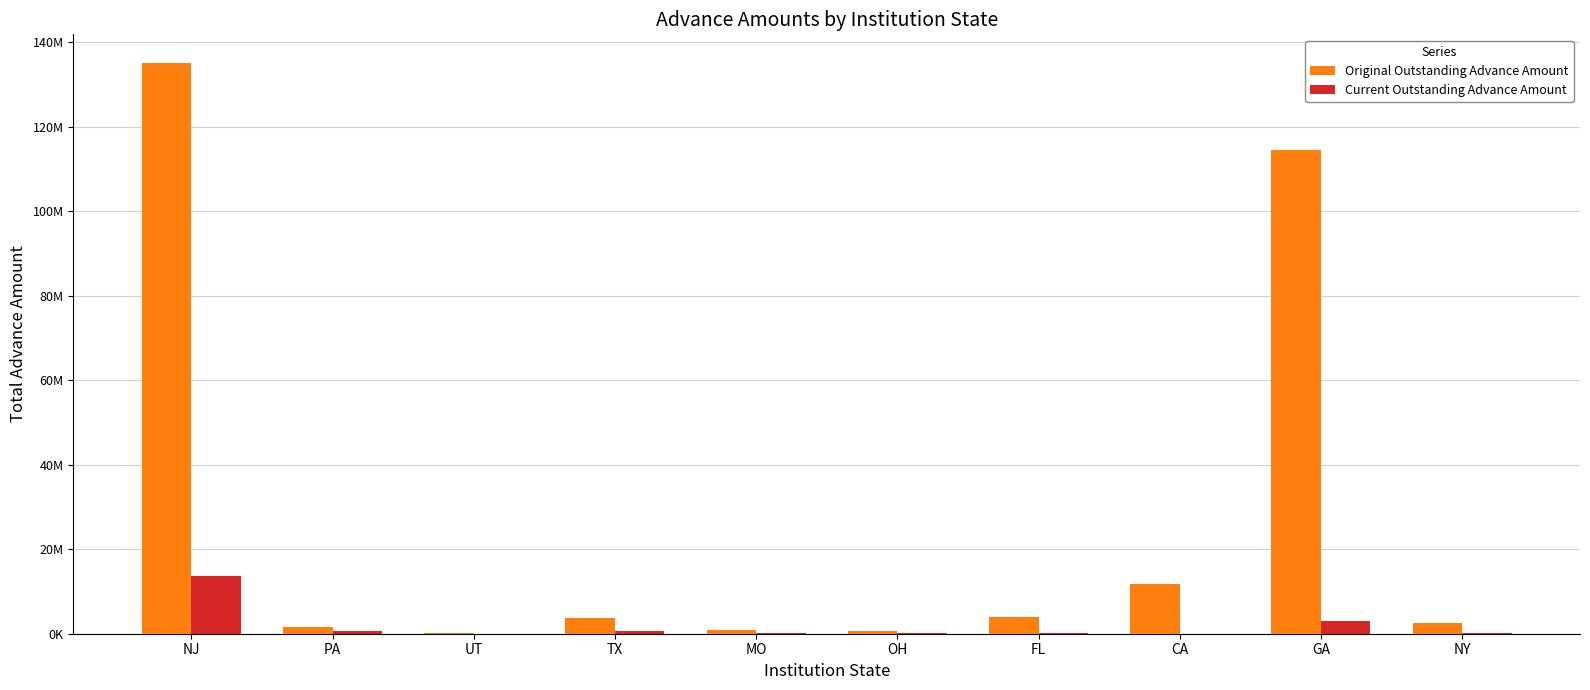

Are the bars grouped side by side (vs. stacked)?

Yes